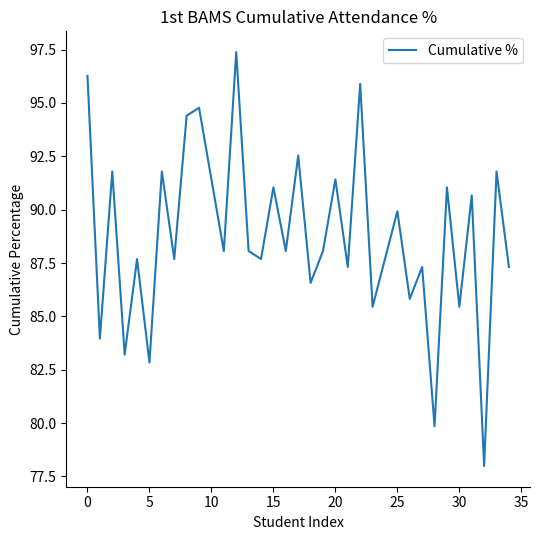

What is the difference between the maximum and minimum values?

19.4